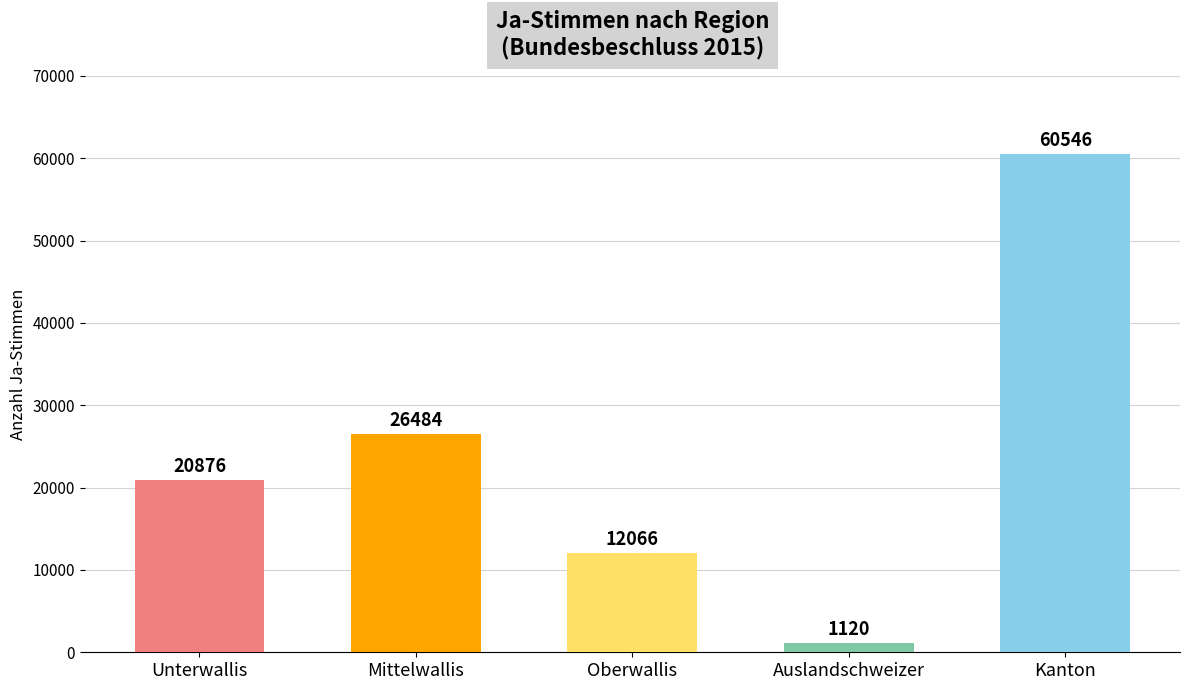

What is the difference between the second highest and second lowest values in the Ja series?

14418